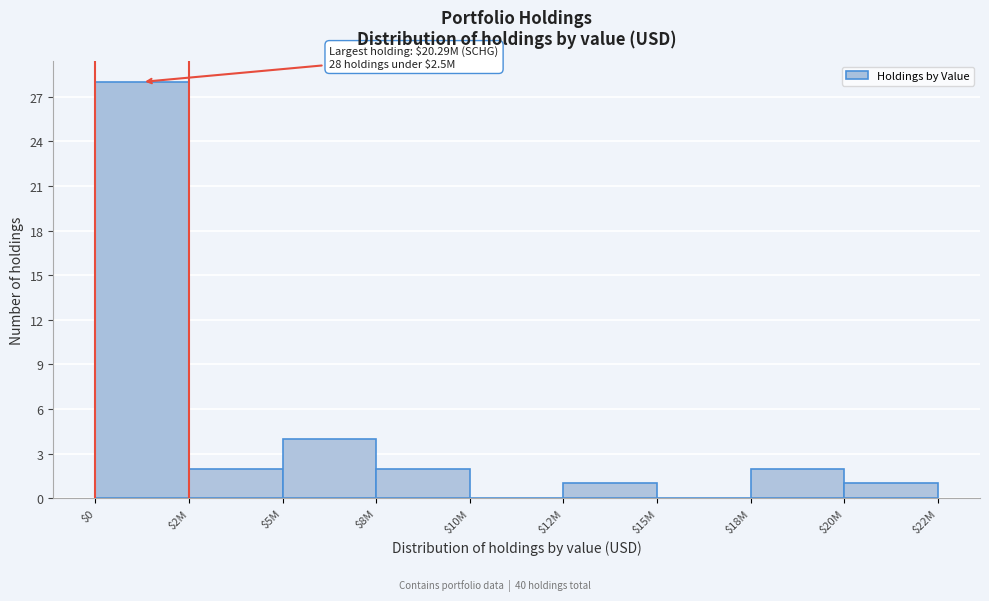

What is the sum of all values?

40